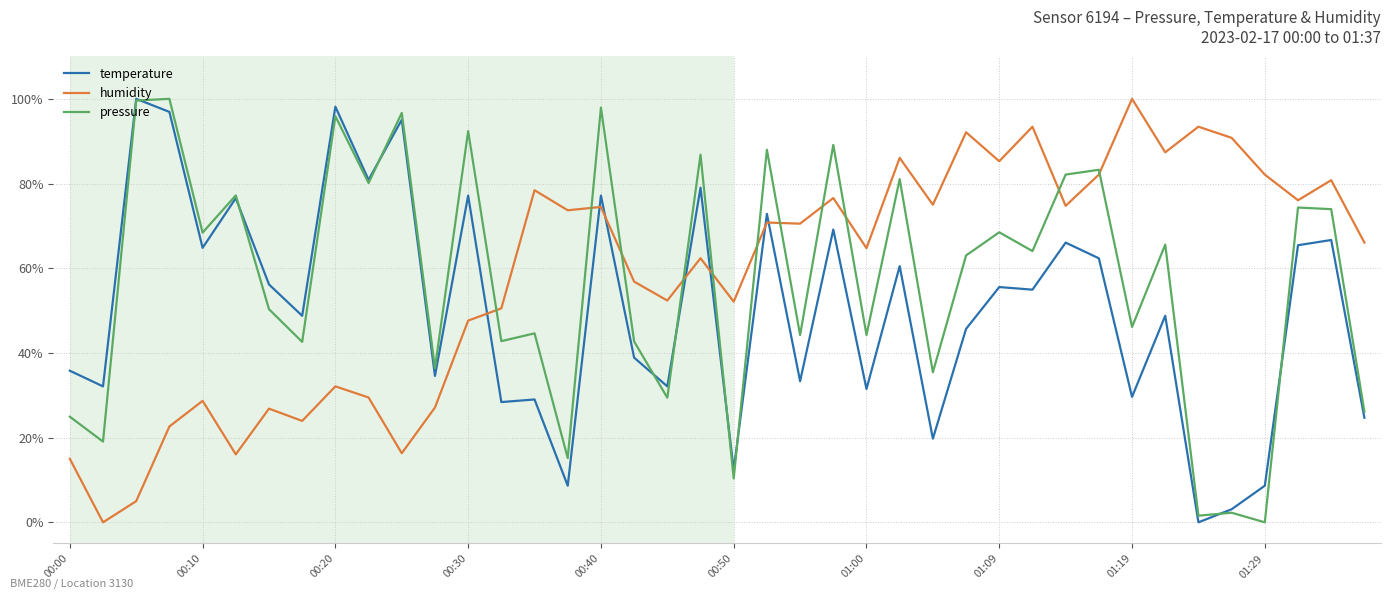

True or false: humidity and temperature cross at least once.

True